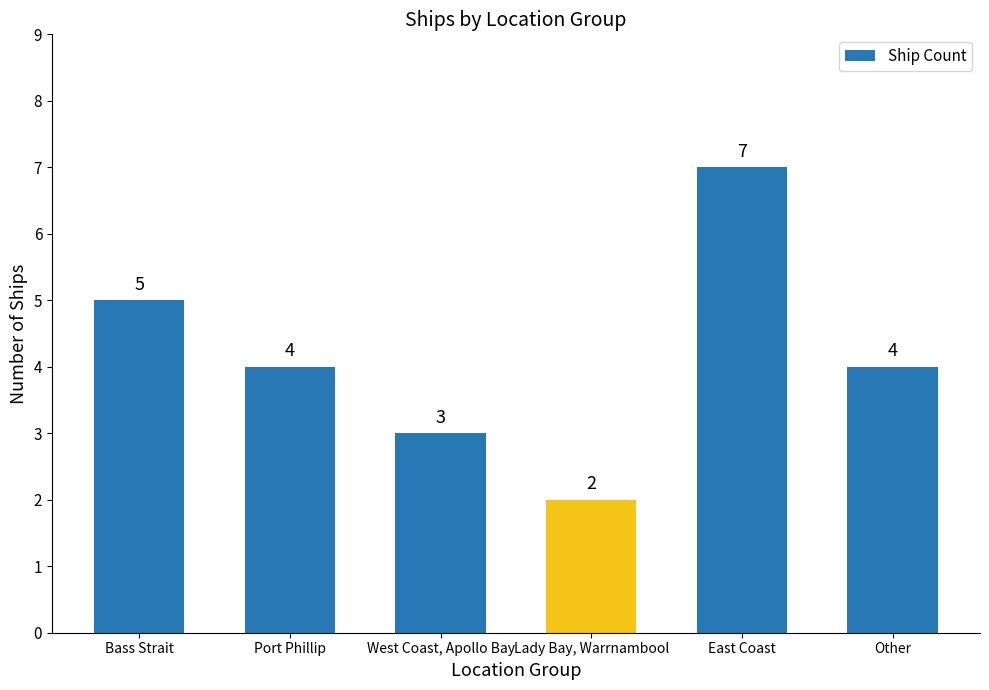

Where does the Count series first go above 4?

Bass Strait